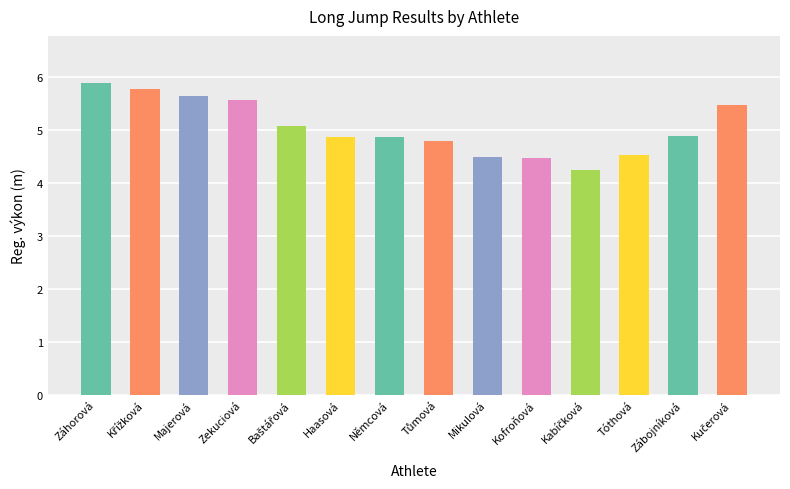

What is the sum of all values?

70.7